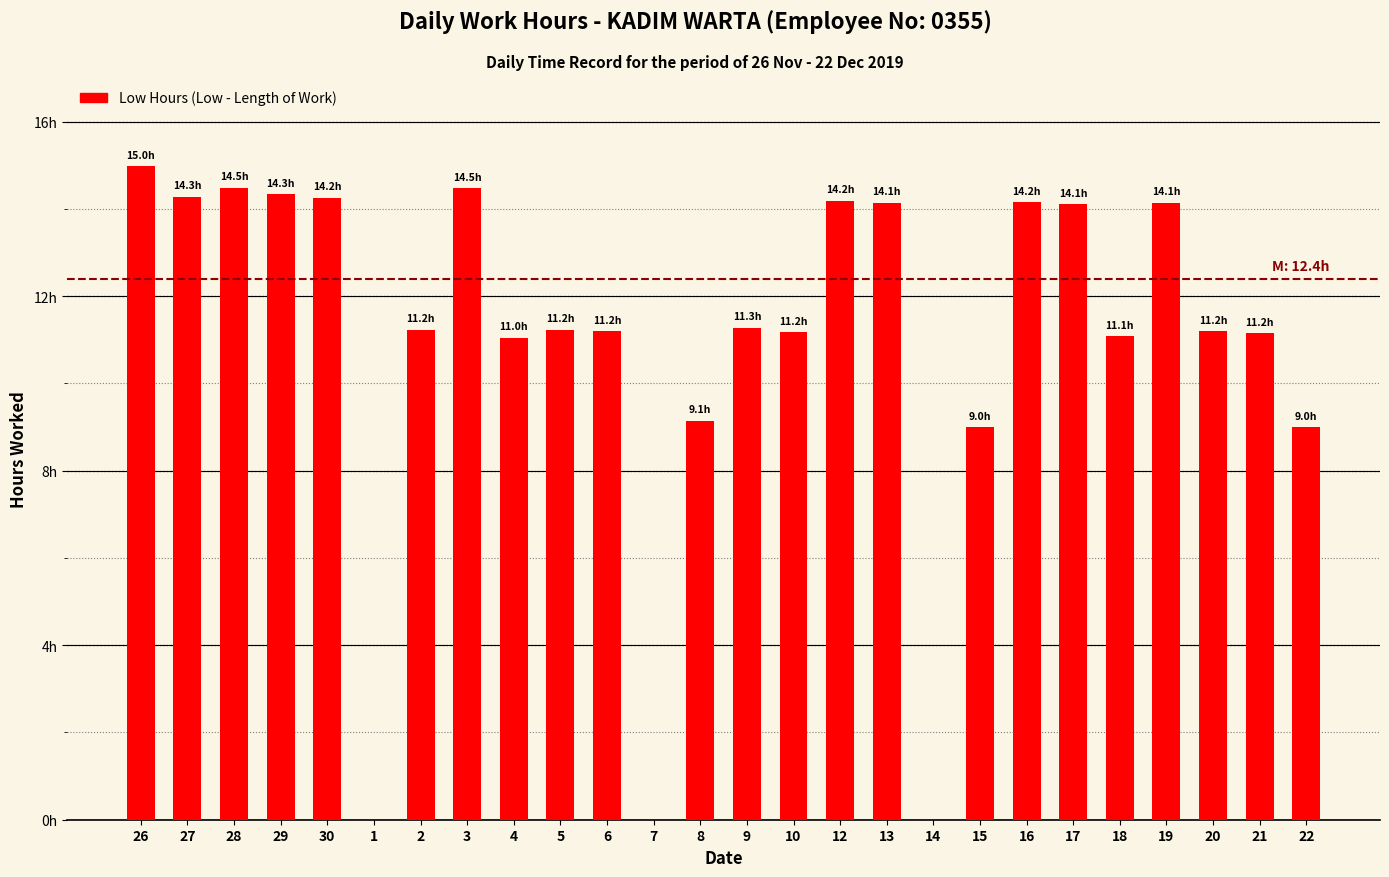

Does the chart contain stacked bars?

No